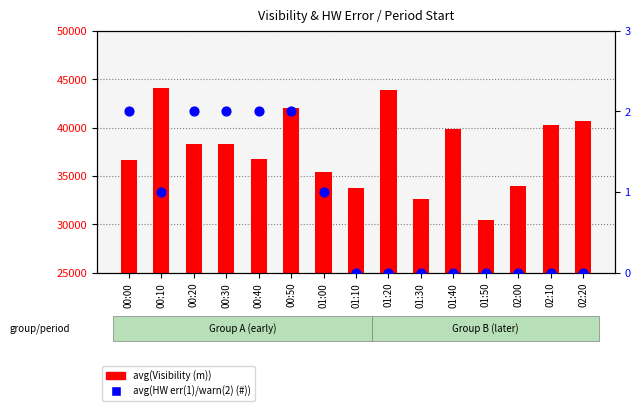

Which series reaches the minimum Y coordinate?

avg(HW err(1)/warn(2) (#))